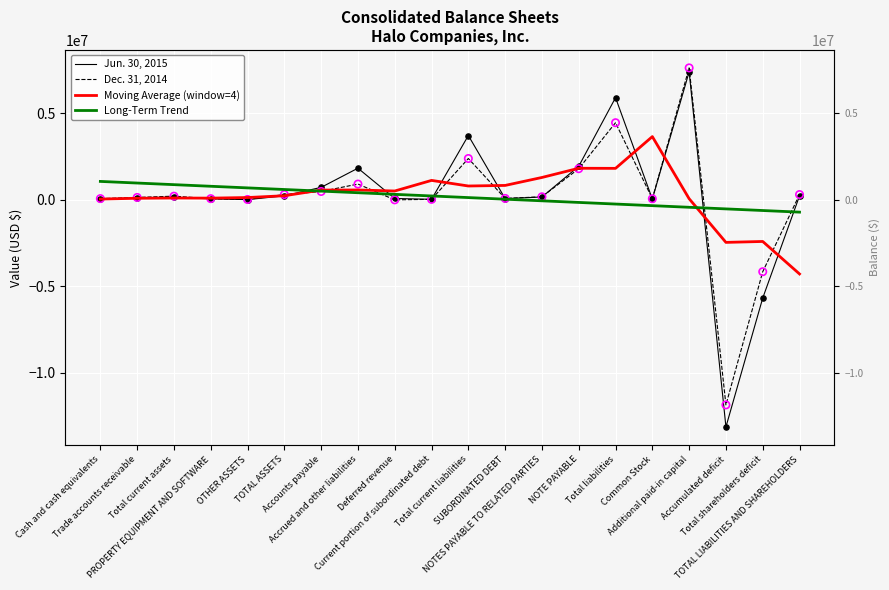

Which series has the largest Y range (max minus min)?

Jun. 30, 2015